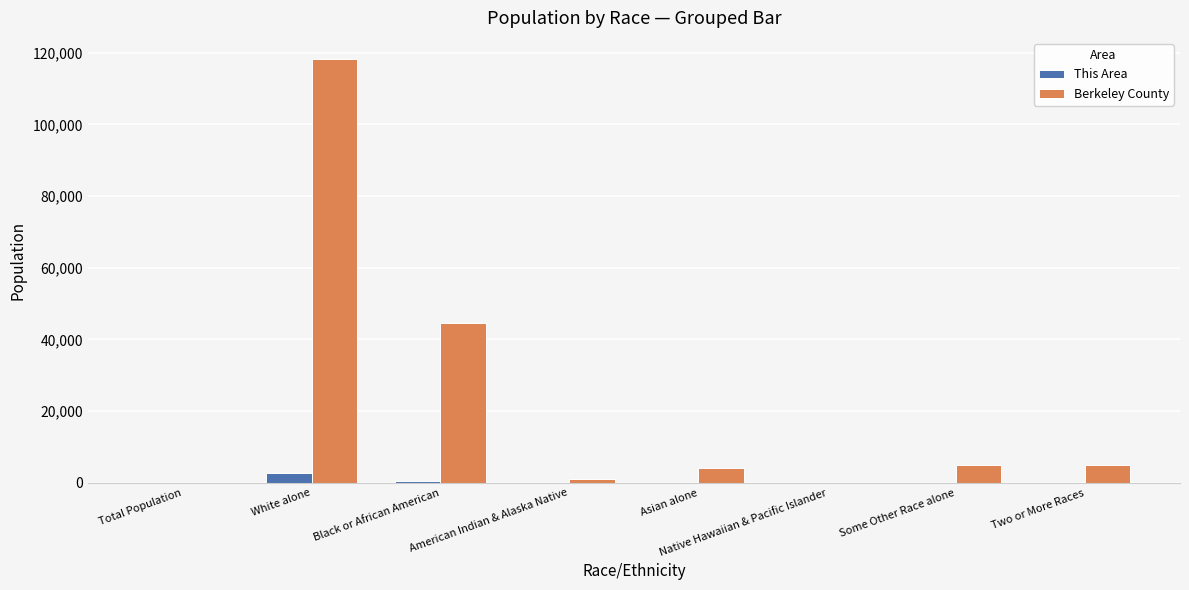

What is the difference between the This Area values at Total Population and White alone?

2582